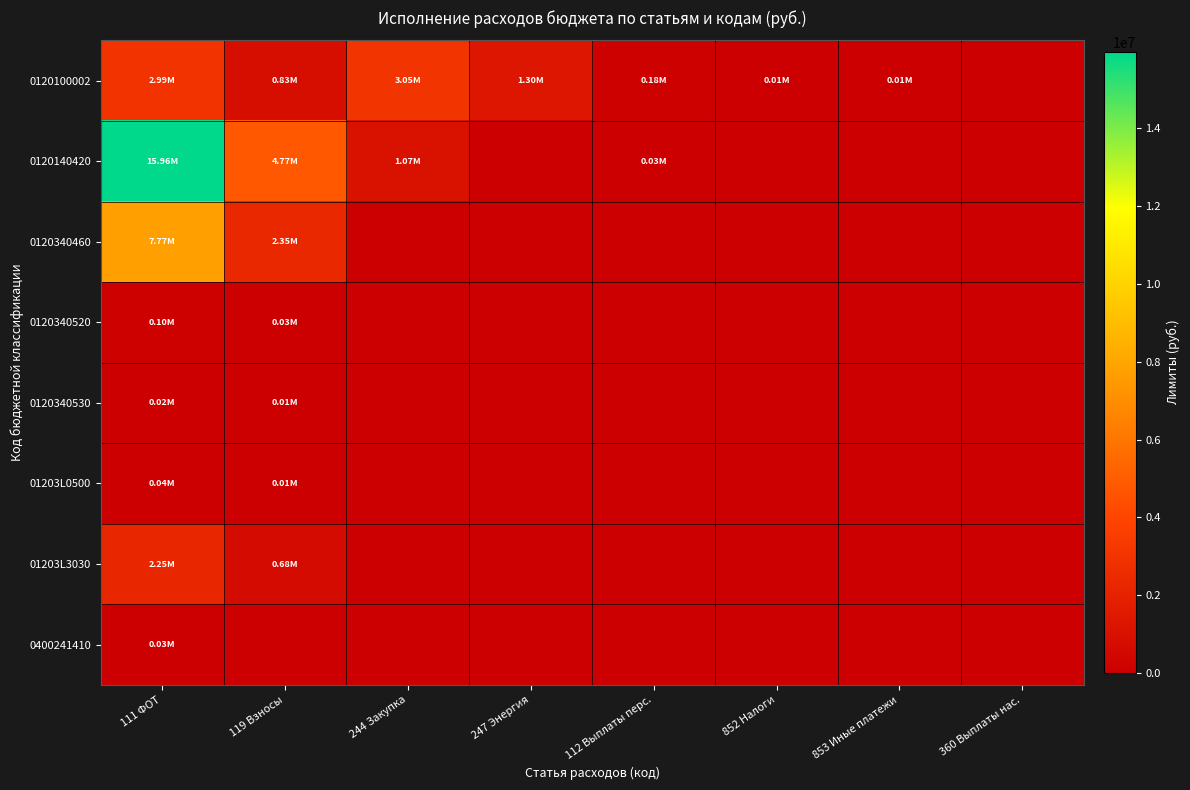

Reading left to right, what are all the values shown in this chart?

0120100002: 111 ФОТ=2992767.6	119 Взносы=828623.3	244 Закупка=3051007.4	247 Энергия=1303514.1	112 Выплаты перс.=182432.2	852 Налоги=7231.5	853 Иные платежи=6377.8	360 Выплаты нас.=0.0
0120140420: 111 ФОТ=15955646.7	119 Взносы=4770031.1	244 Закупка=1068109.3	247 Энергия=0.0	112 Выплаты перс.=34804.0	852 Налоги=0.0	853 Иные платежи=0.0	360 Выплаты нас.=0.0
0120340460: 111 ФОТ=7769933.5	119 Взносы=2346559.9	244 Закупка=0.0	247 Энергия=0.0	112 Выплаты перс.=0.0	852 Налоги=0.0	853 Иные платежи=0.0	360 Выплаты нас.=0.0
0120340520: 111 ФОТ=104457.0	119 Взносы=31547.0	244 Закупка=0.0	247 Энергия=0.0	112 Выплаты перс.=0.0	852 Налоги=0.0	853 Иные платежи=0.0	360 Выплаты нас.=0.0
0120340530: 111 ФОТ=24000.0	119 Взносы=7304.0	244 Закупка=0.0	247 Энергия=0.0	112 Выплаты перс.=0.0	852 Налоги=0.0	853 Иные платежи=0.0	360 Выплаты нас.=0.0
01203L0500: 111 ФОТ=40000.0	119 Взносы=11750.0	244 Закупка=0.0	247 Энергия=0.0	112 Выплаты перс.=0.0	852 Налоги=0.0	853 Иные платежи=0.0	360 Выплаты нас.=0.0
01203L3030: 111 ФОТ=2250612.4	119 Взносы=679684.9	244 Закупка=0.0	247 Энергия=0.0	112 Выплаты перс.=0.0	852 Налоги=0.0	853 Иные платежи=0.0	360 Выплаты нас.=0.0
0400241410: 111 ФОТ=28800.0	119 Взносы=0.0	244 Закупка=0.0	247 Энергия=0.0	112 Выплаты перс.=0.0	852 Налоги=0.0	853 Иные платежи=0.0	360 Выплаты нас.=0.0